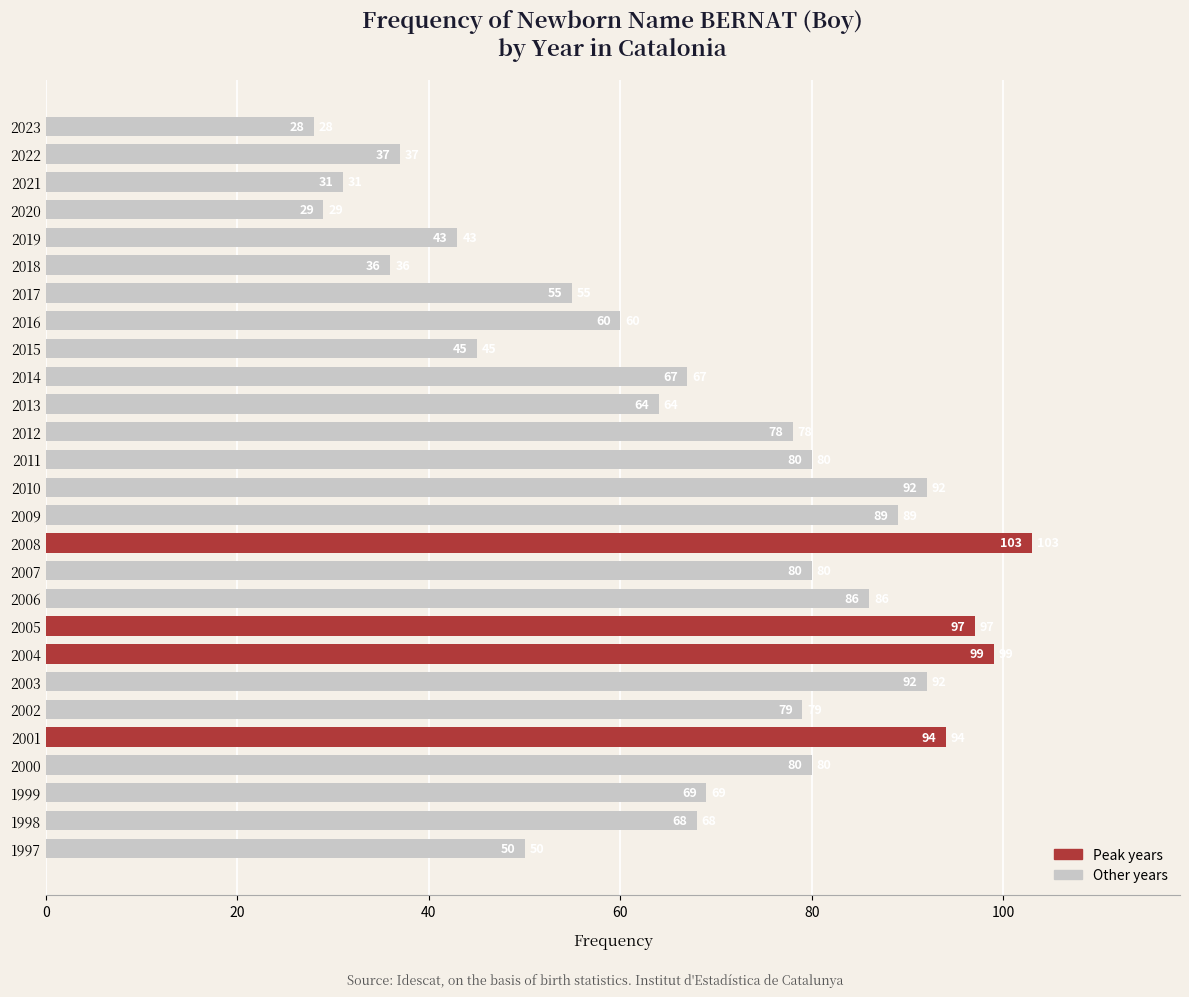

What is the sum of all values?

1831